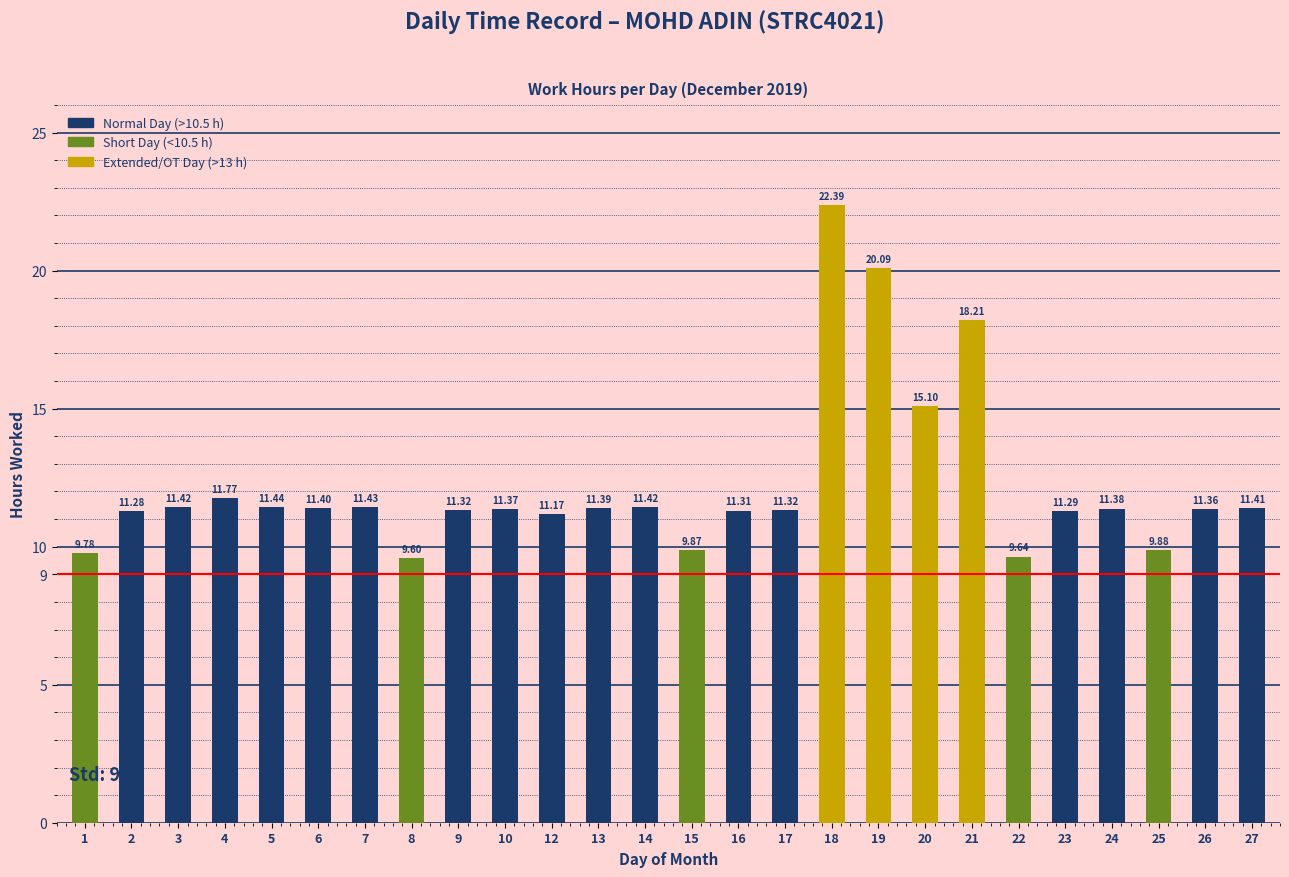

Between 7 and 23, which is larger?

7